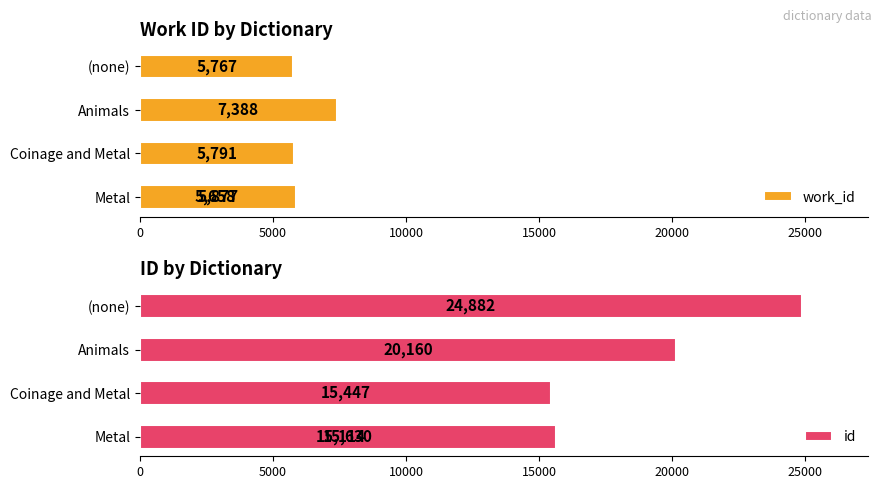

What is the sum of all id values?

91233